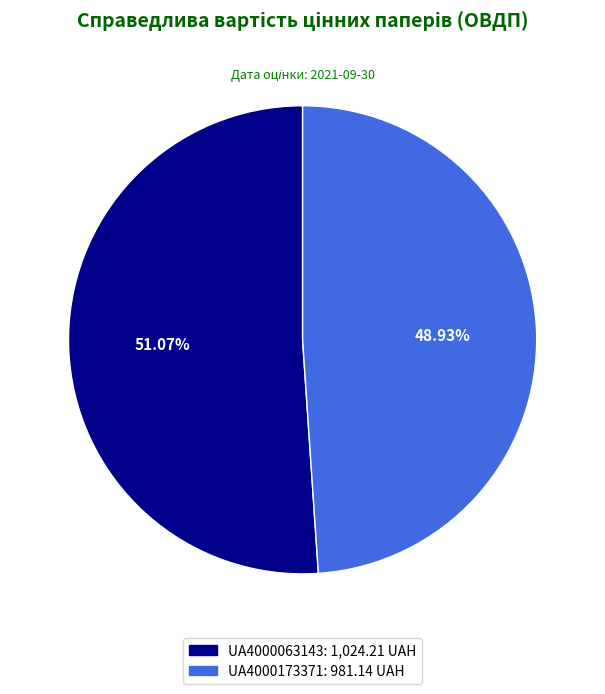

What percentage is the UA4000063143 slice, to the nearest percent?

51%